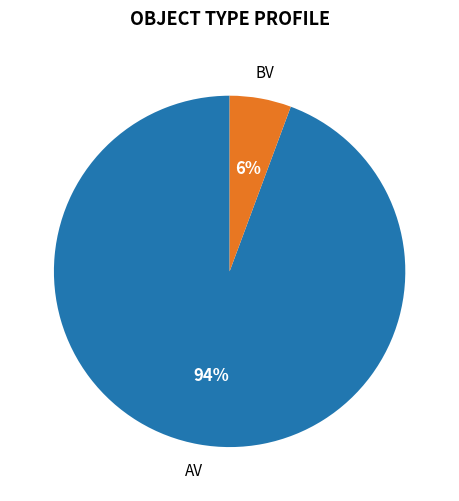

Which category has the biggest portion of the pie?

AV